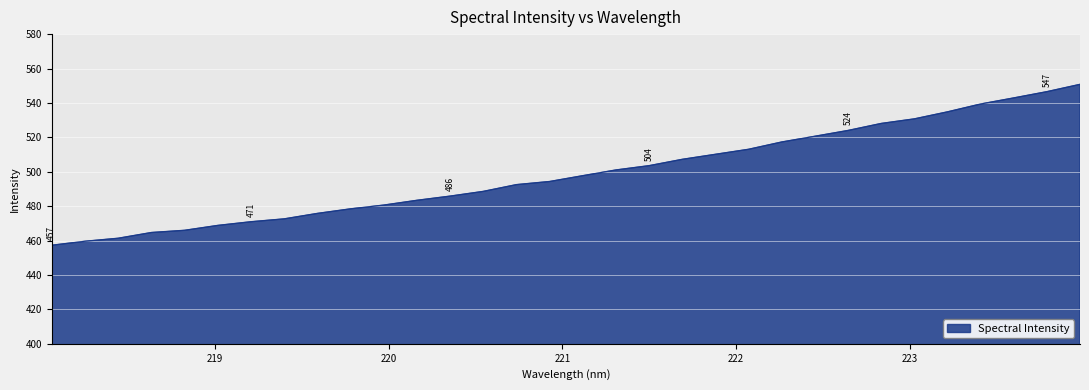

What is the difference between the maximum and minimum values?

93.5